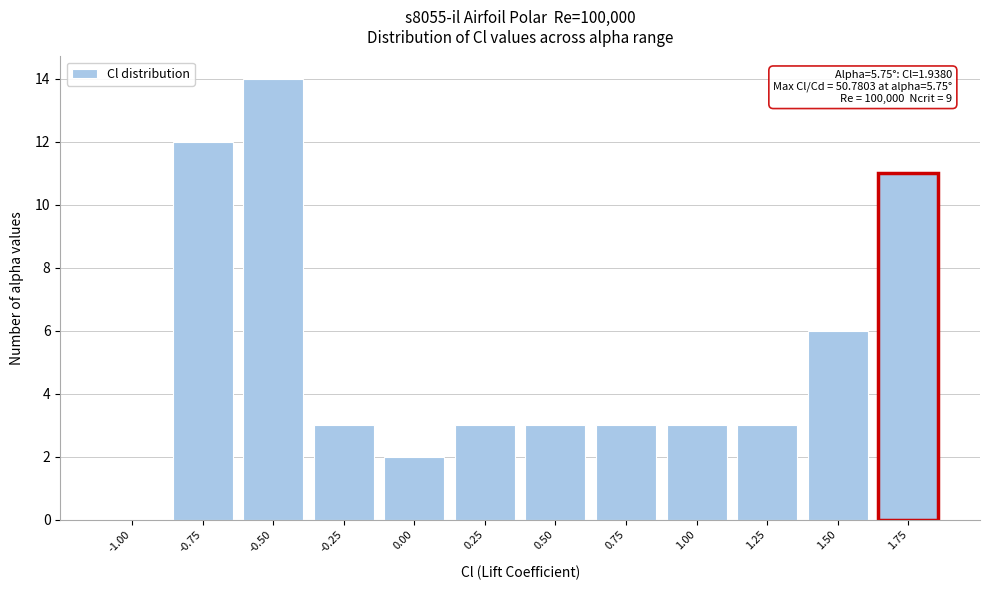

Reading left to right, list all the values displayed in this chart.

-1.00=0	-0.75=12	-0.50=14	-0.25=3	0.00=2	0.25=3	0.50=3	0.75=3	1.00=3	1.25=3	1.50=6	1.75=11